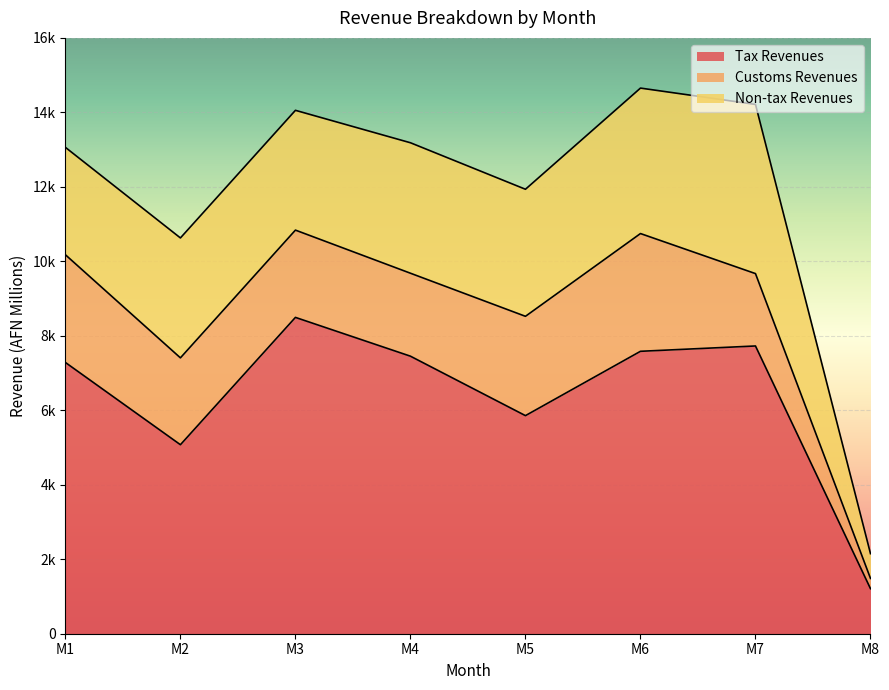

Which label corresponds to the largest value in the chart?

M3